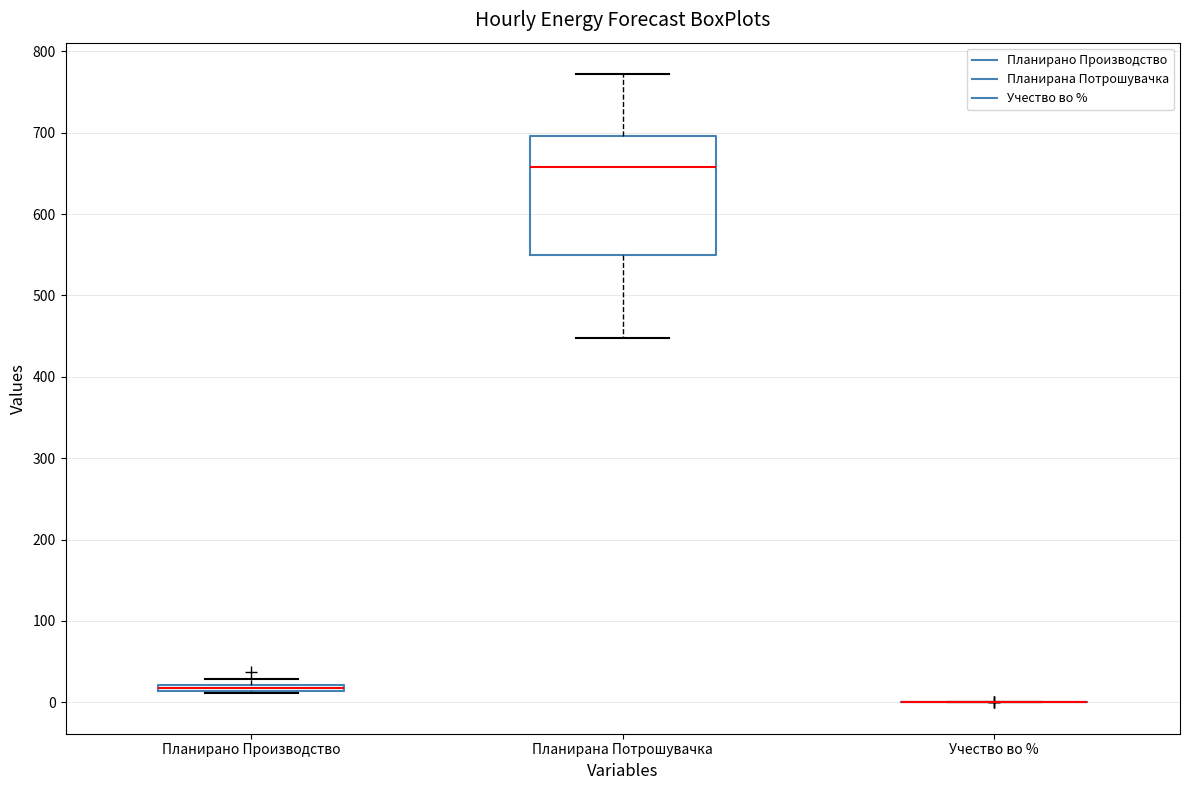

Which box is the tallest, from its lower edge to its upper edge?

Планирана Потрошувачка